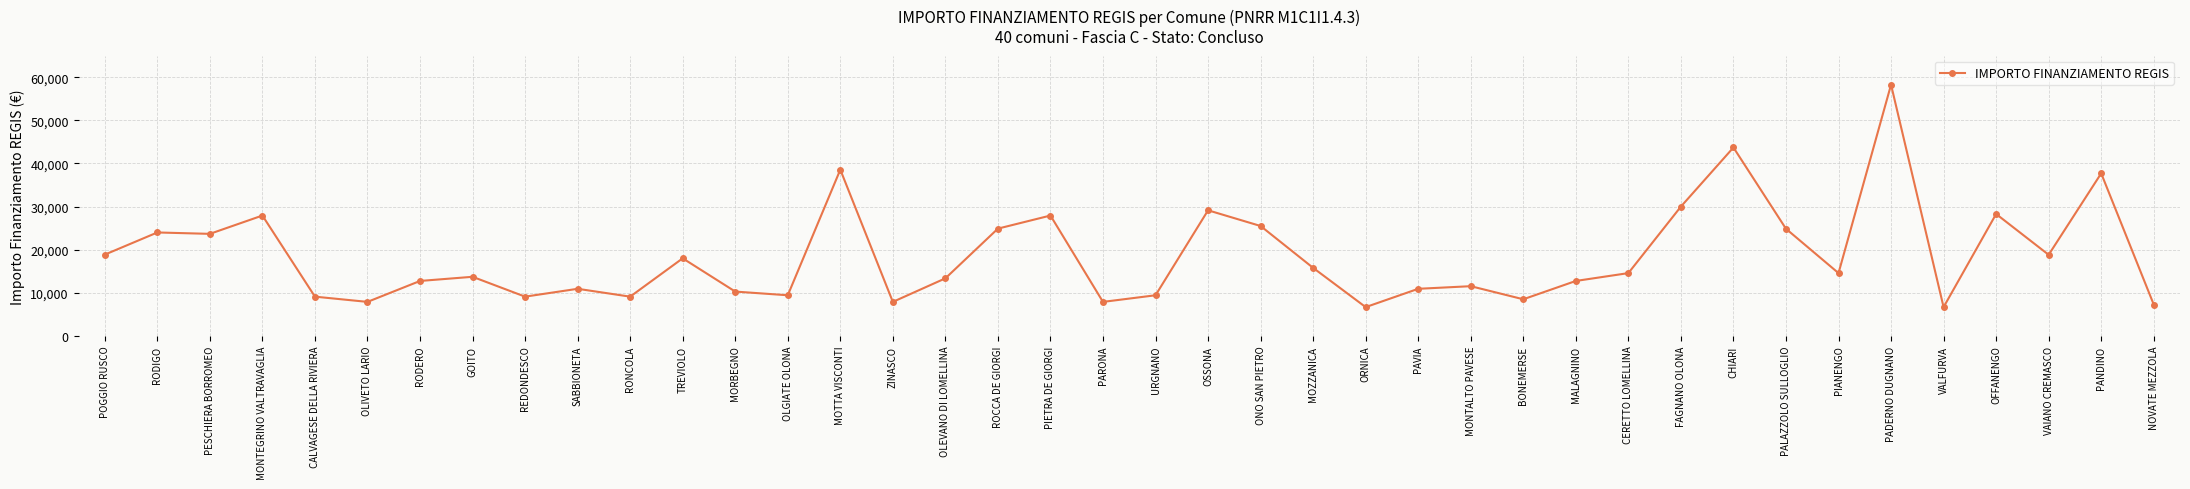

What is the change in value from OLEVANO DI LOMELLINA to PIANENGO?

+1214